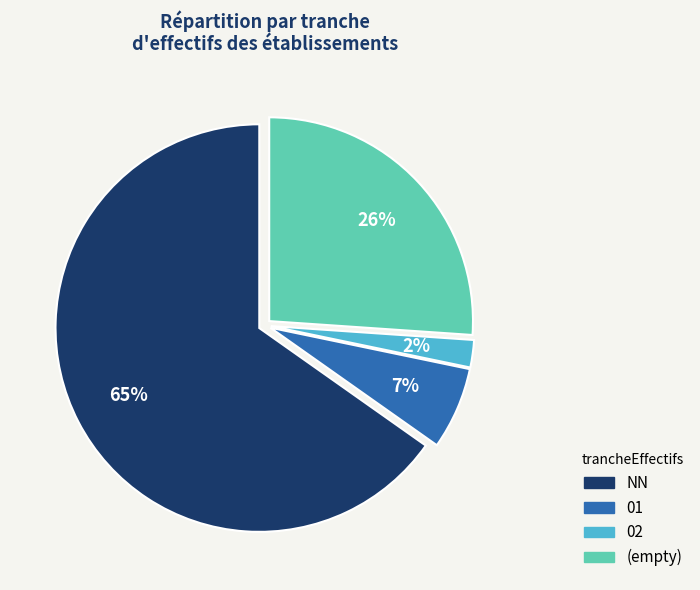

Count the number of slices in the pie.

4